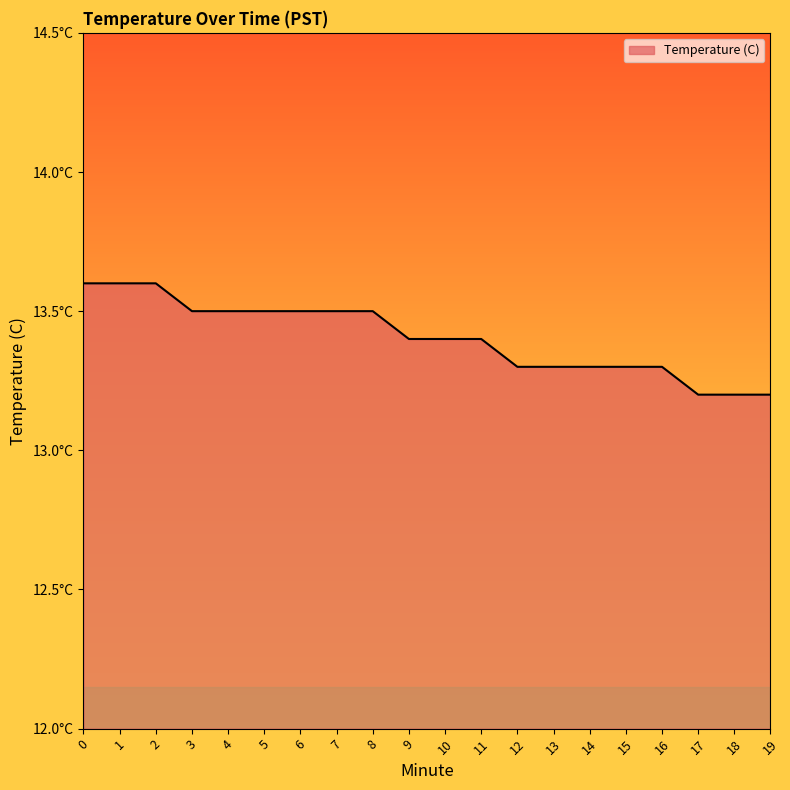

Is this an area chart (filled region under the line)?

Yes